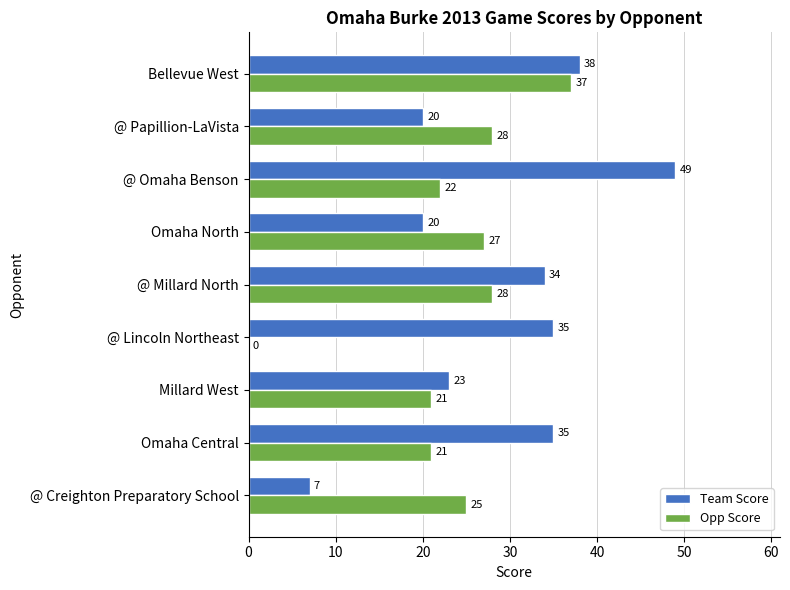

What value does the Opp Score series have at @ Creighton Preparatory School?

25